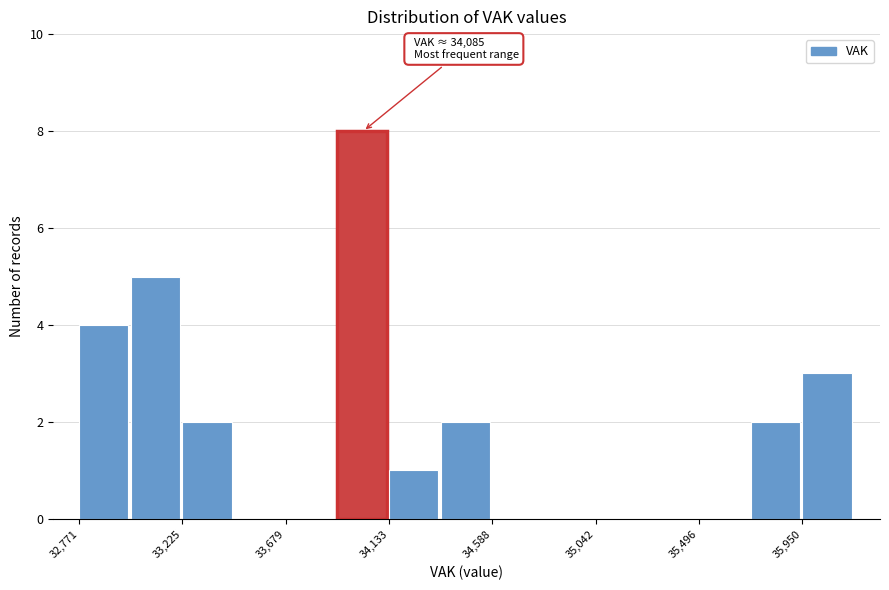

Which range on the x-axis has the tallest bar?

33900 to 34150